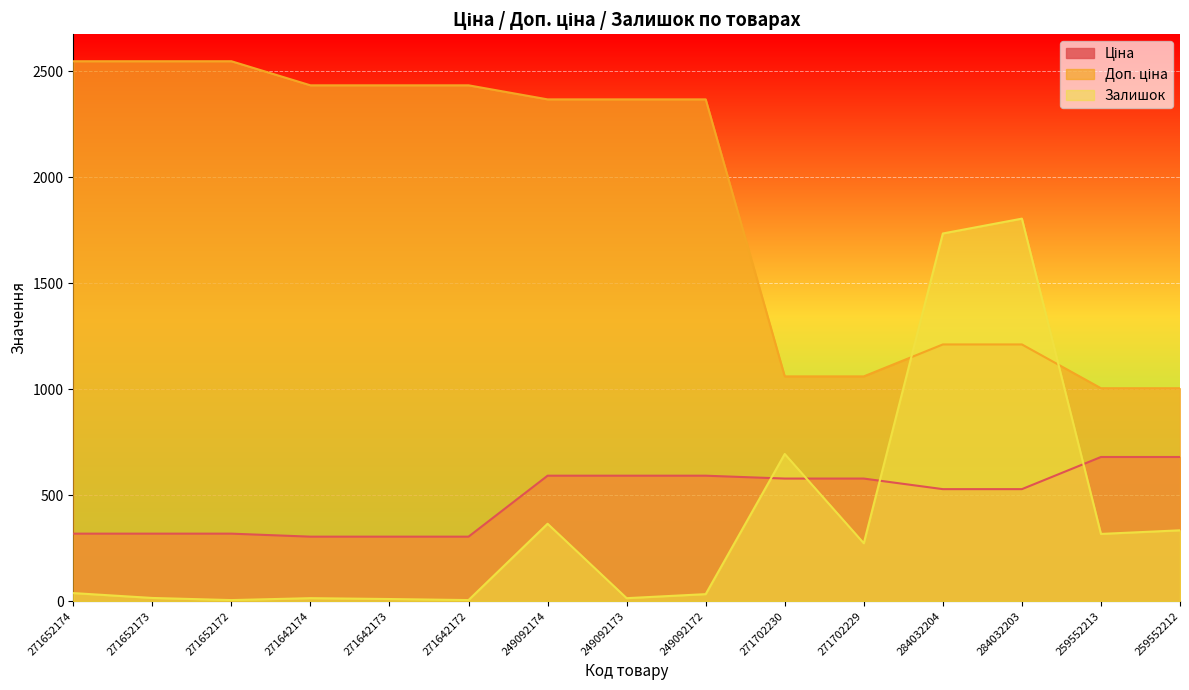

The Залишок series shows 273.0 at 271702229. True or false?

True